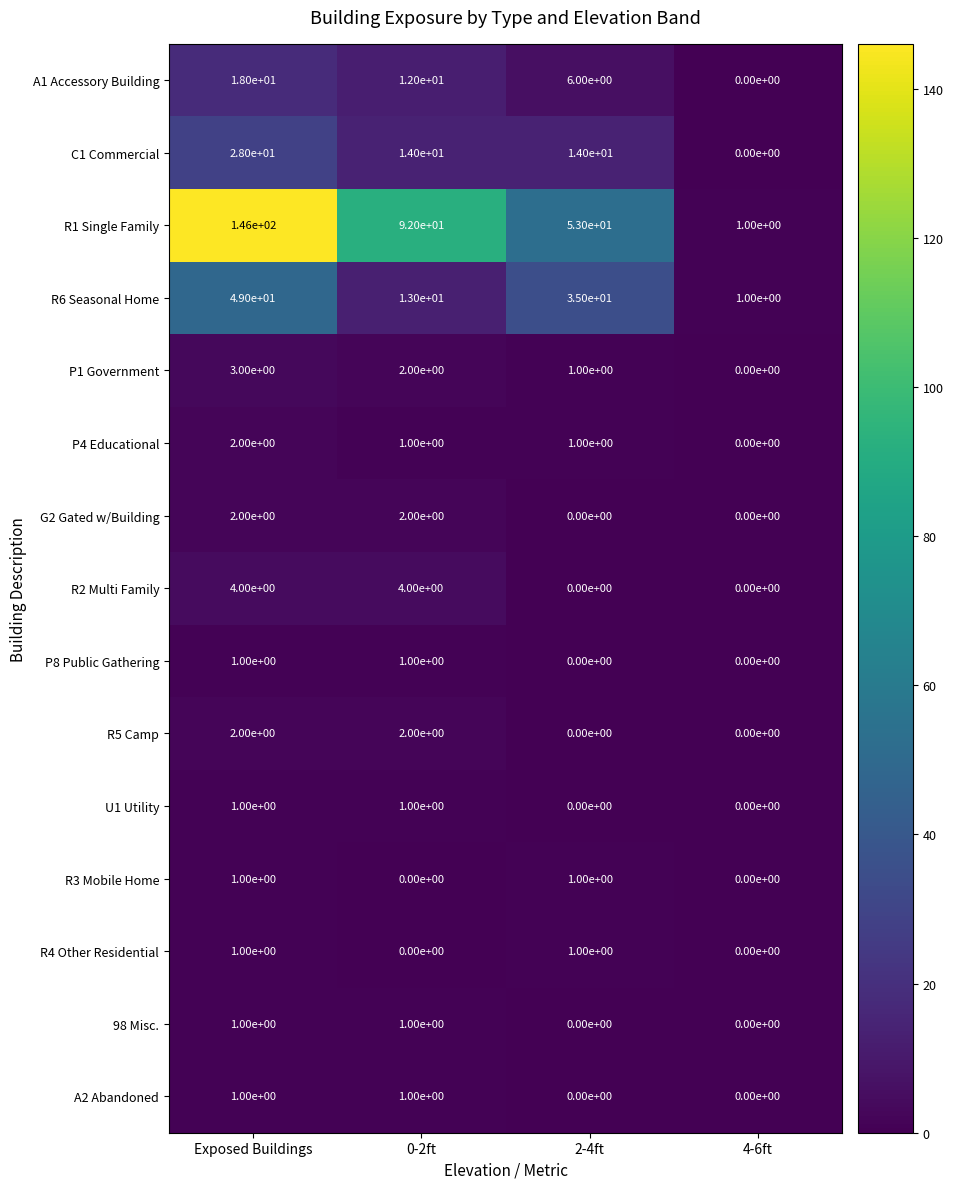

True or false: 98 Misc. has a value of 1 at 0-2ft.

True